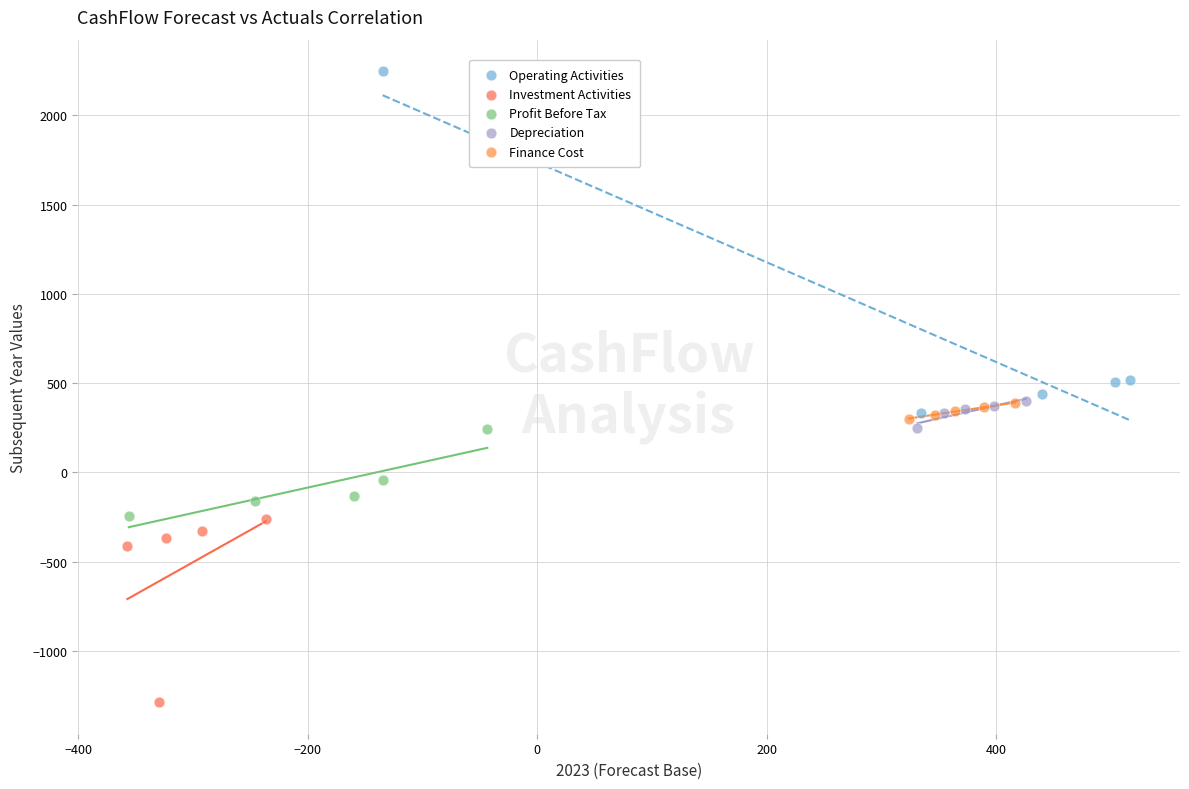

Which series has the widest spread of Y values?

Operating Activities